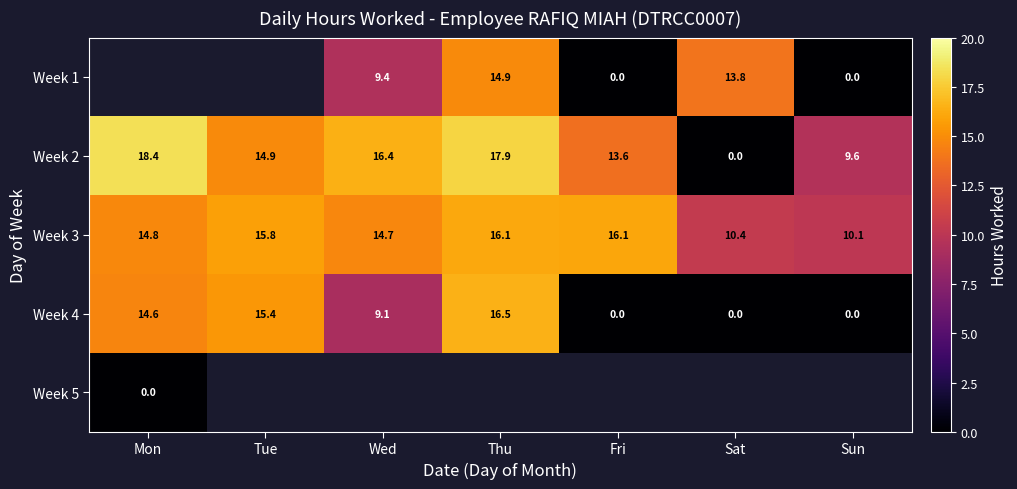

Where is Week 4 nearest to the value 8?

Wed